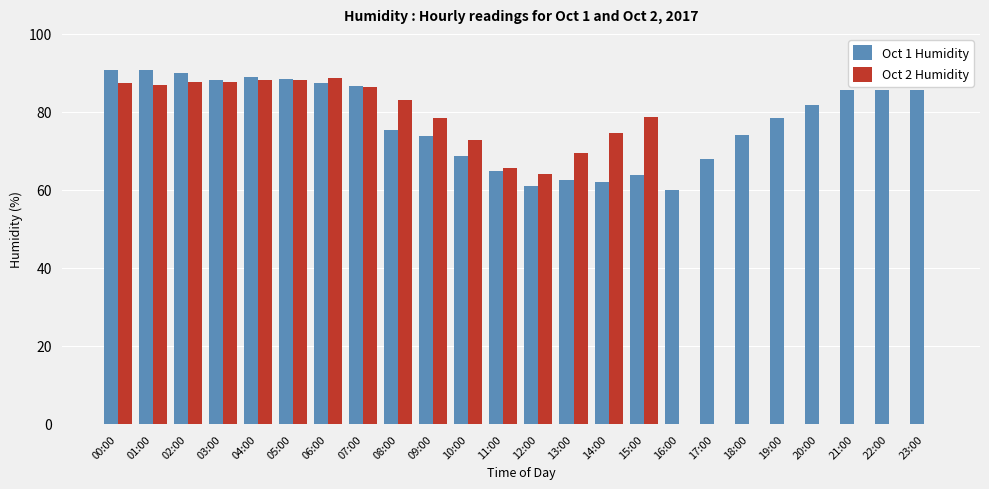

Which series has the largest total across all categories?

Oct 1 Humidity